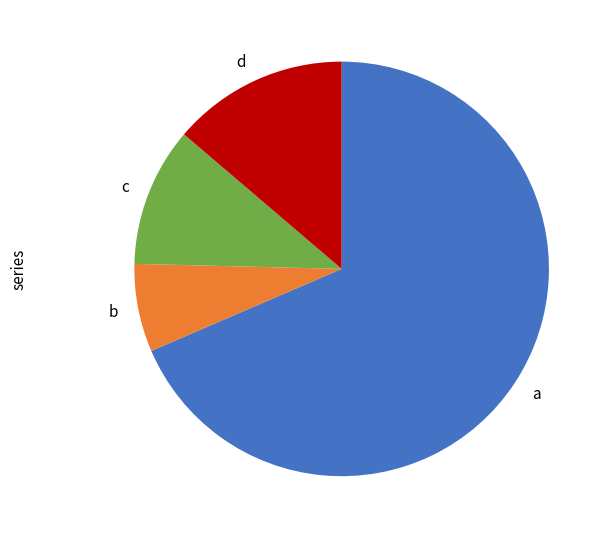

Which slice is the smallest?

b